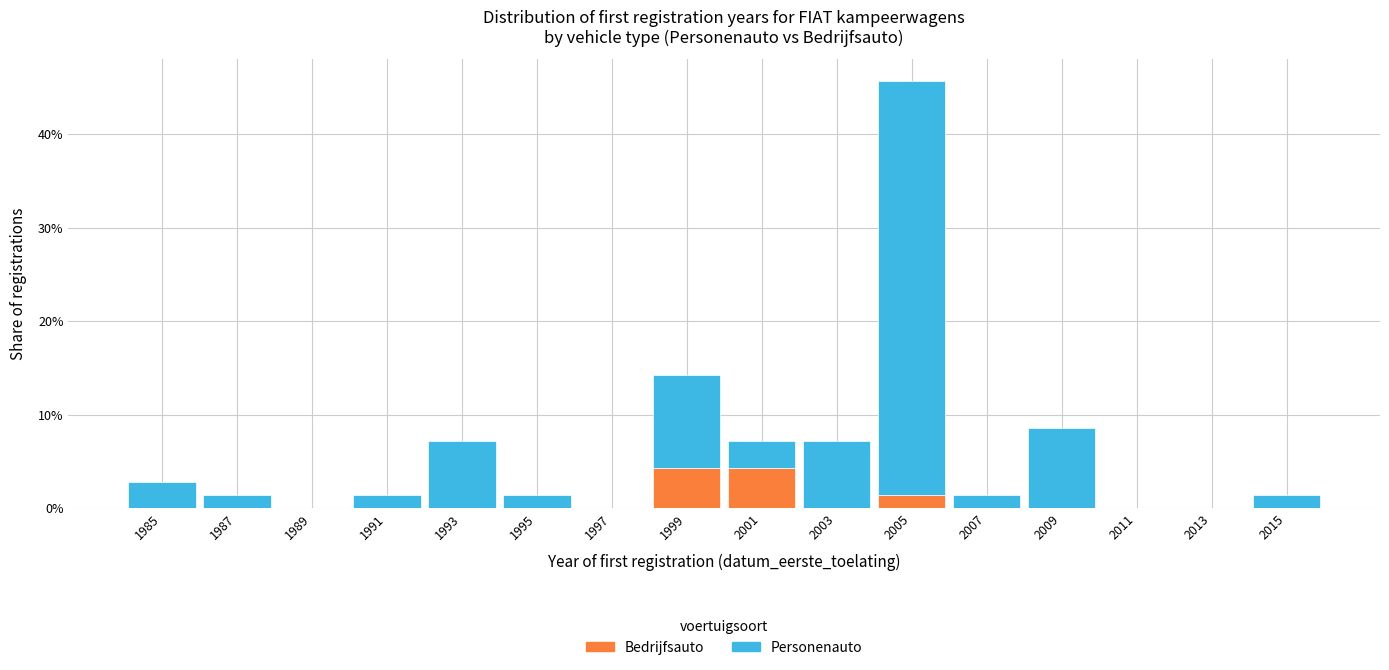

Read the Bedrijfsauto value at 2005.

1.4